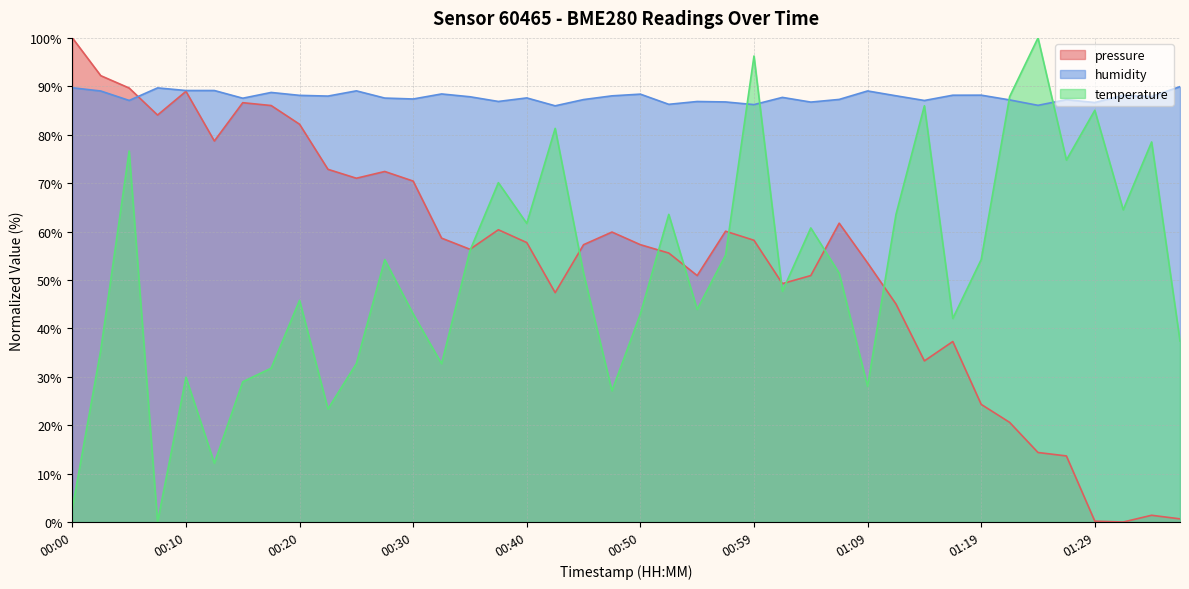

At how many categories does at least one series exceed 58?

40